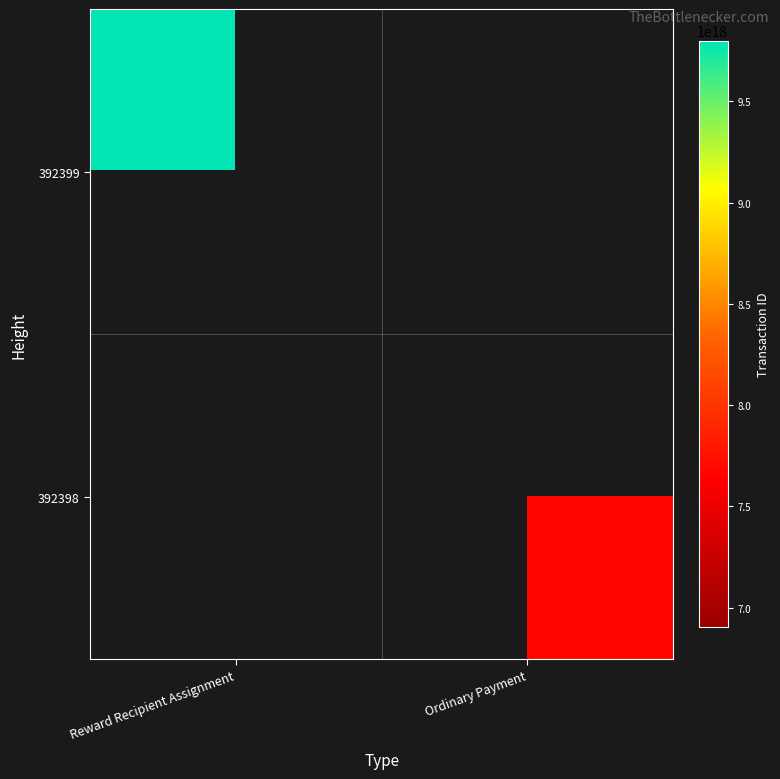

The value of 392399 at Reward Recipient Assignment is 9799479229790142464.0. True or false?

True